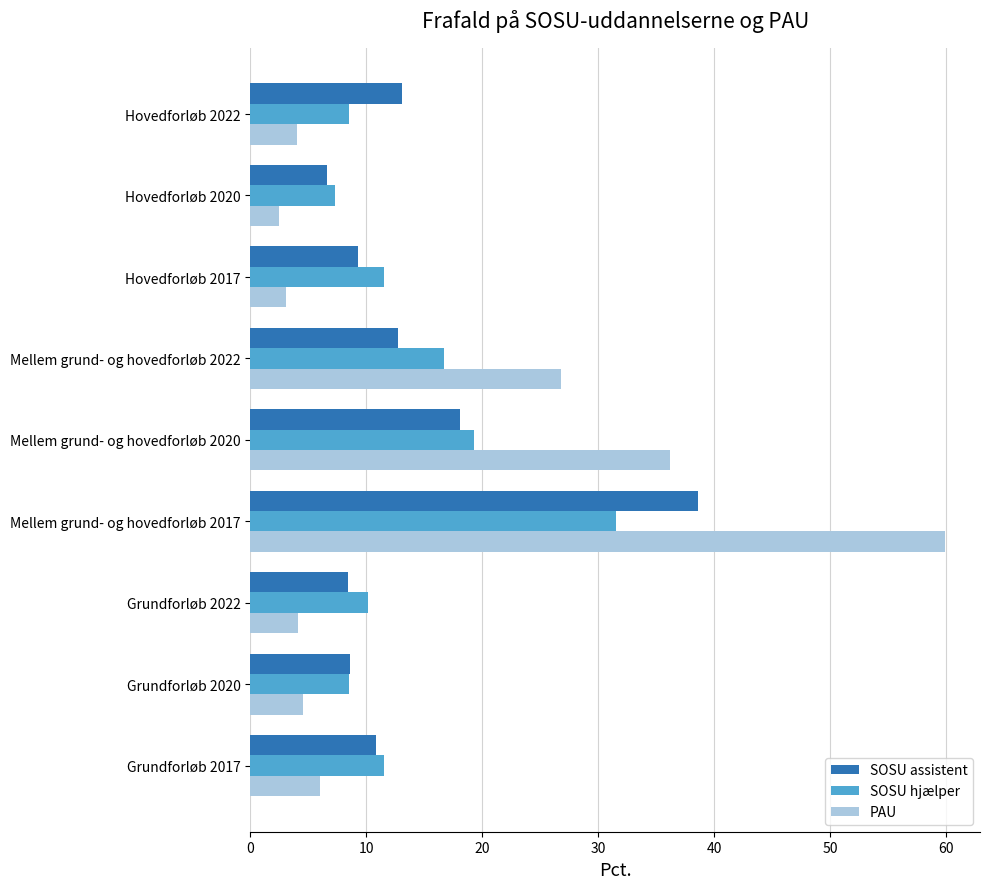

What is the smallest value displayed?

2.5